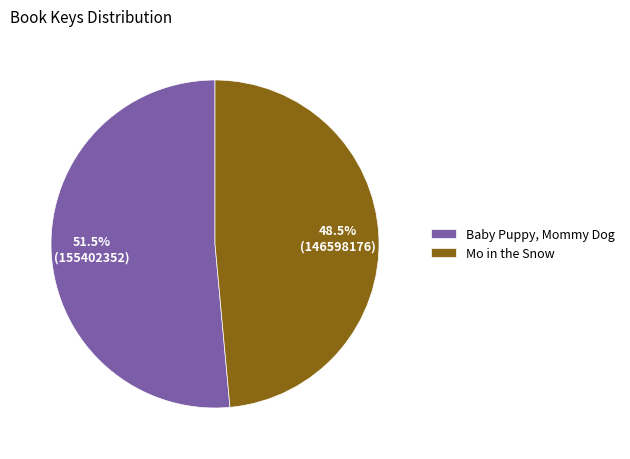

What is the ratio of the value at Baby Puppy, Mommy Dog to the value at Mo in the Snow?

1.1